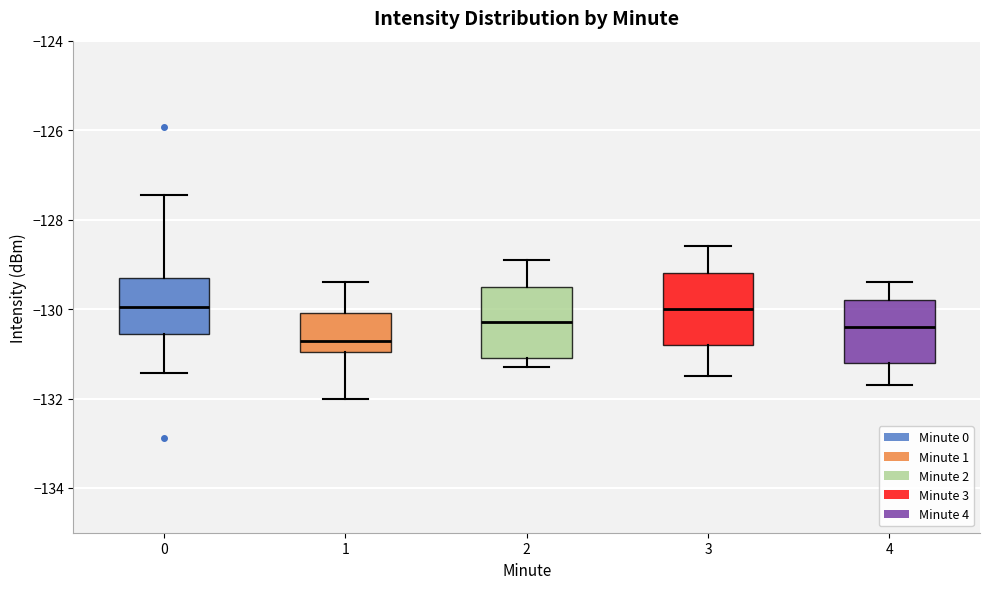

Reading left to right, transcribe this box plot: for each box, give where its median line is, the range the box spans, and where its two whiskers end, as read against the y-axis. The values are not printed on the chart, so give them approximately, as read against the axis.

0: median -130.0, box -130.6 to -129.4, whiskers -131.4 to -127.4
1: median -130.8, box -131.0 to -130.0, whiskers -132.0 to -129.4
2: median -130.2, box -131.0 to -129.4, whiskers -131.2 to -128.8
3: median -130.0, box -130.8 to -129.2, whiskers -131.4 to -128.6
4: median -130.4, box -131.2 to -129.8, whiskers -131.6 to -129.4